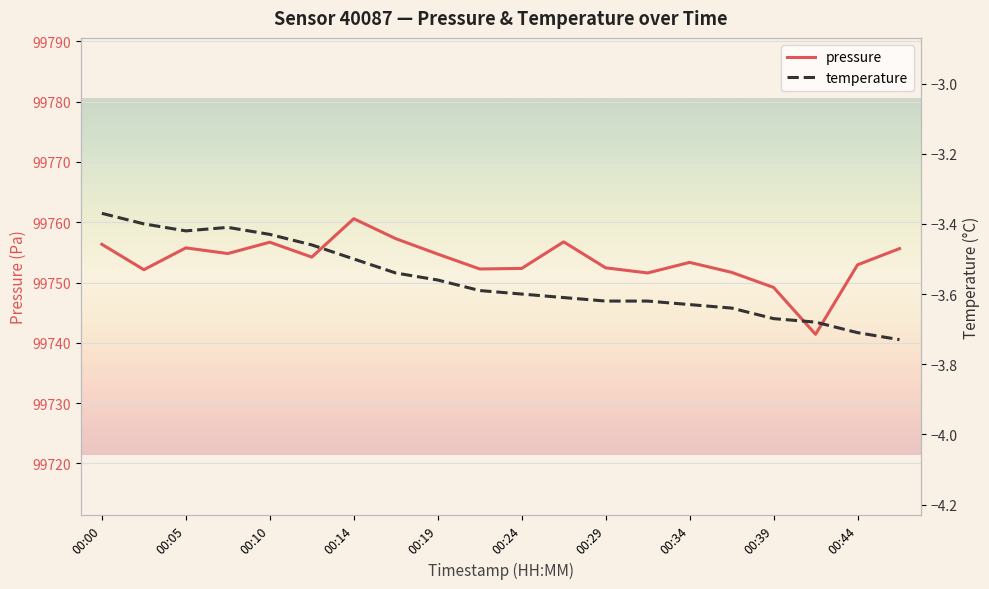

What is the lowest value of the pressure series?

99741.4